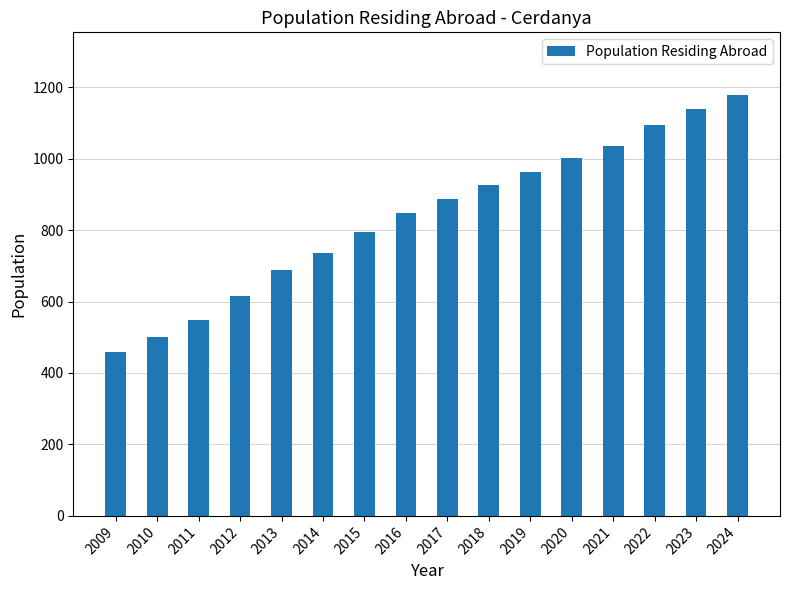

What is the value of the 3rd bar from the left?

548